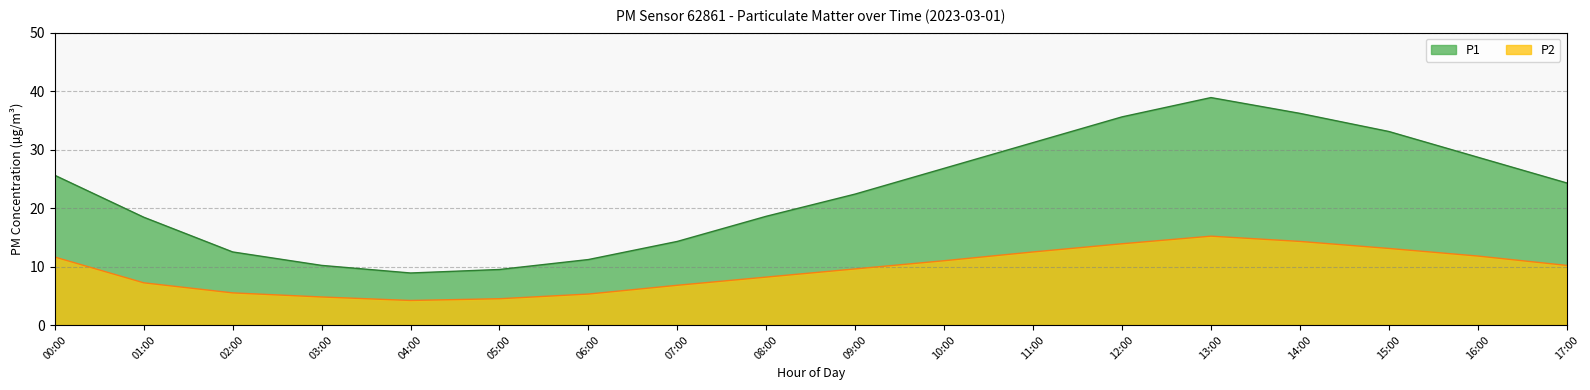

True or false: P1 and P2 cross at least once.

False